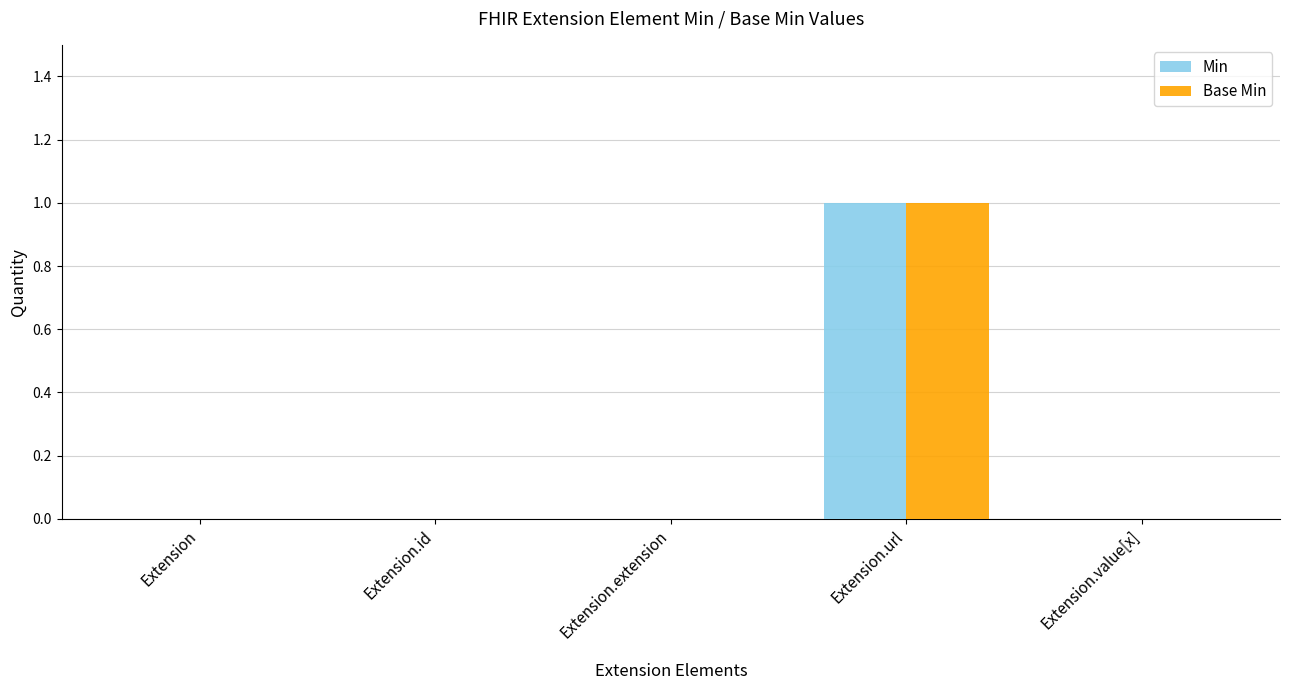

Is it true that Base Min equals 0 at Extension.extension?

True